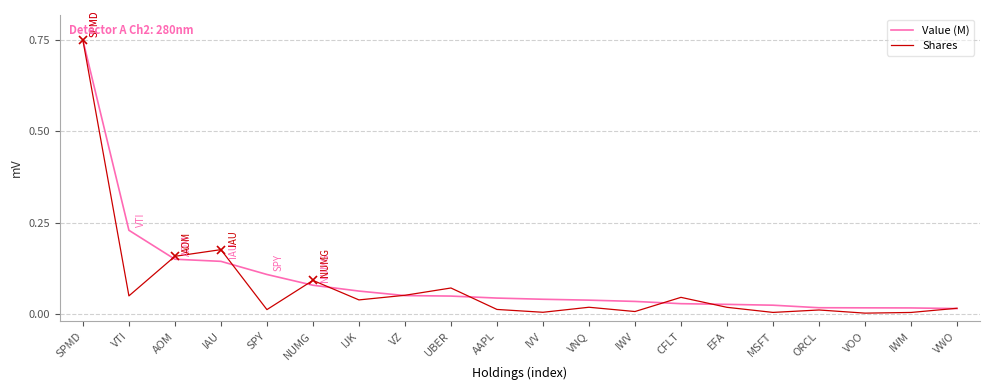

True or false: Value (M) and Shares cross at least once.

True